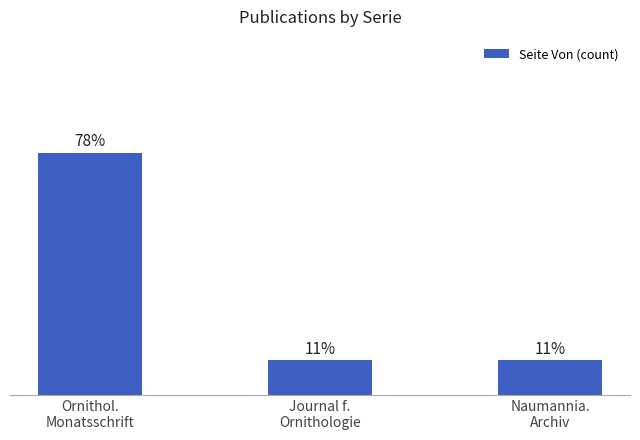

Rank the categories by value from lowest to highest.

Journal f.
Ornithologie, Naumannia.
Archiv, Ornithol.
Monatsschrift